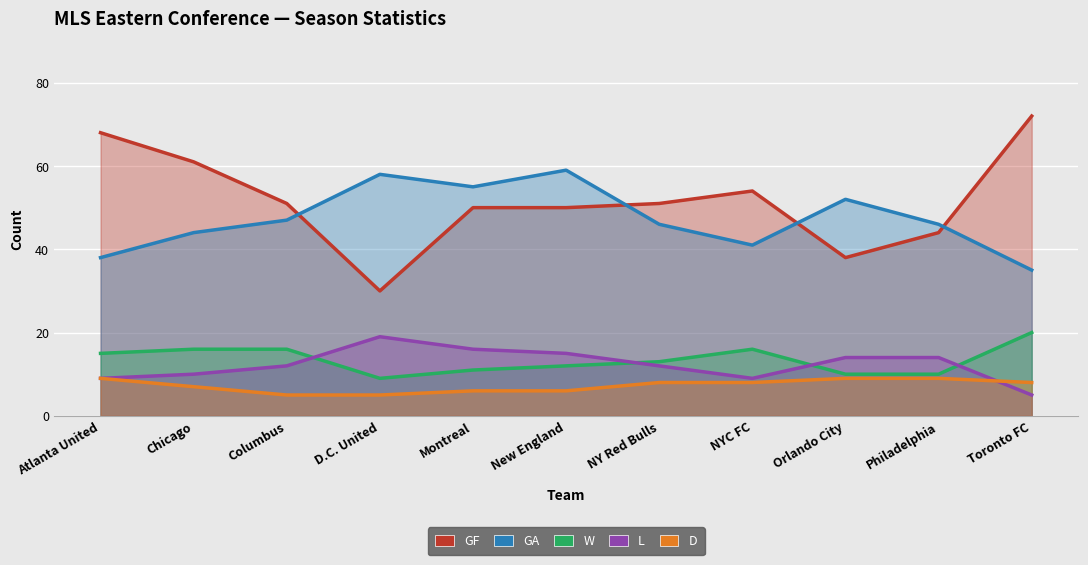

How many times do GF and GA cross each other?

4